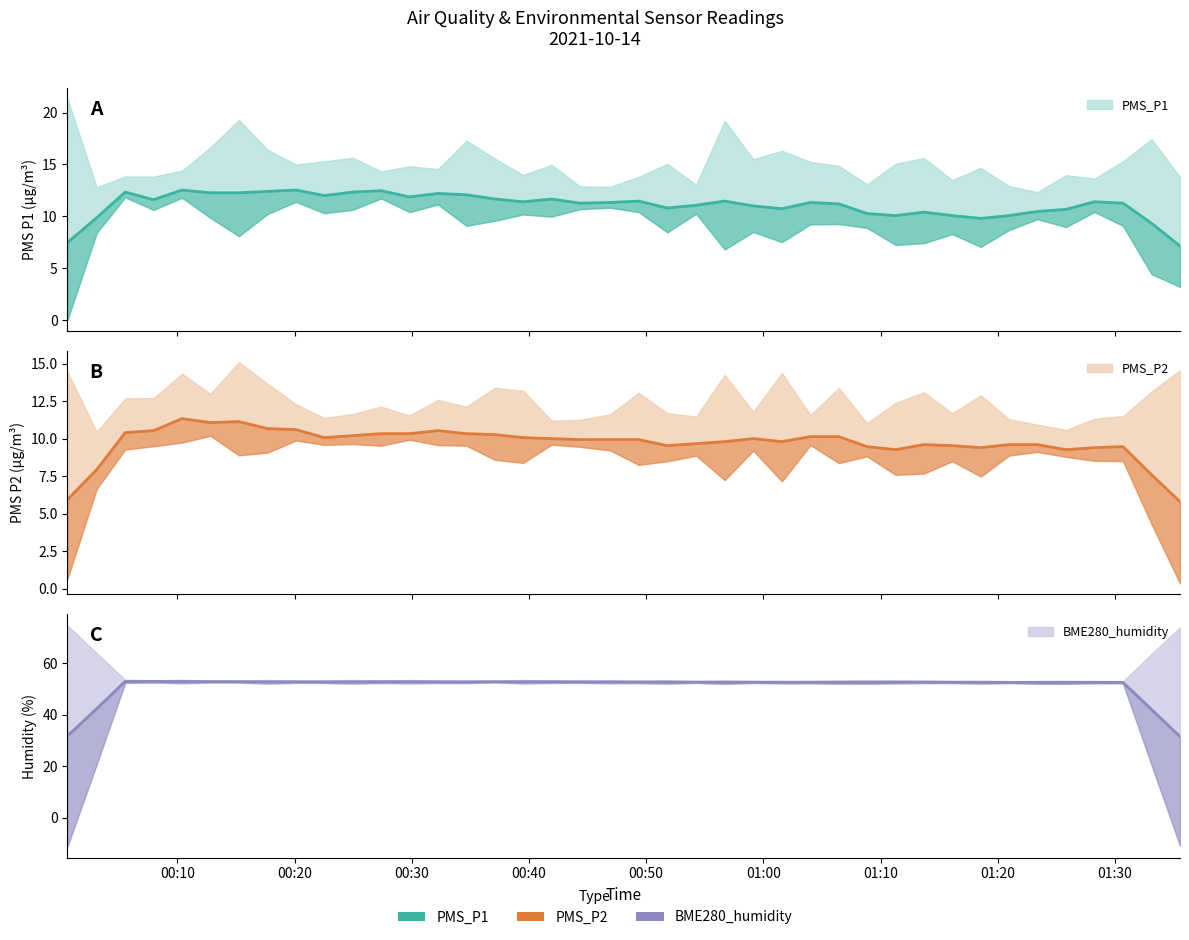

How many lines are shown in the chart?

3